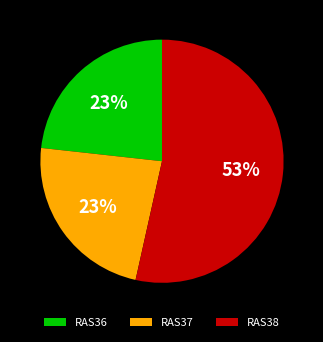

Does any single category account for the majority?

Yes